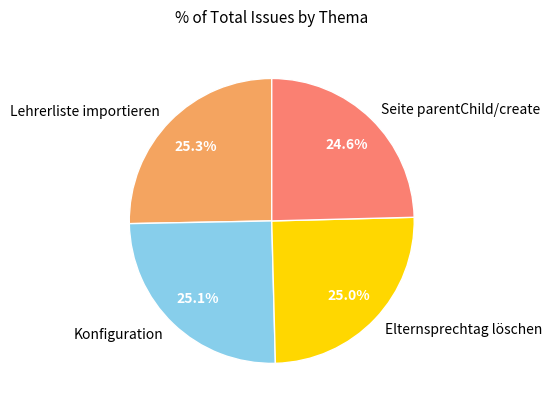

Is there a majority slice in this chart?

No